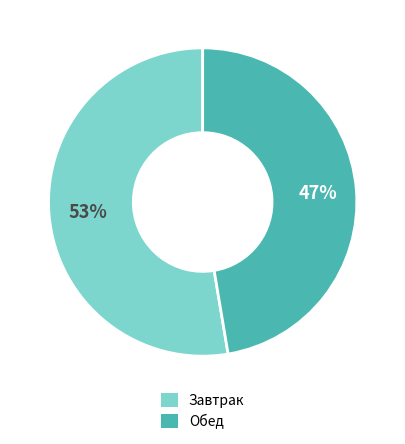

Is there a majority slice in this chart?

Yes